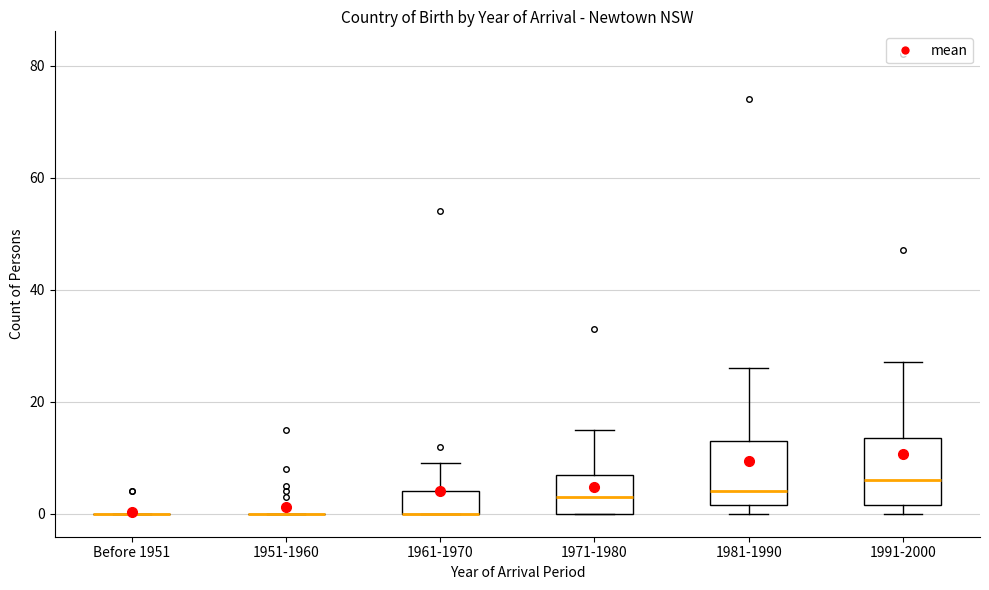

Where is the lower edge of the box for 1961-1970 on the y-axis? The values are not printed on the chart, so give them approximately, as read against the axis.

0